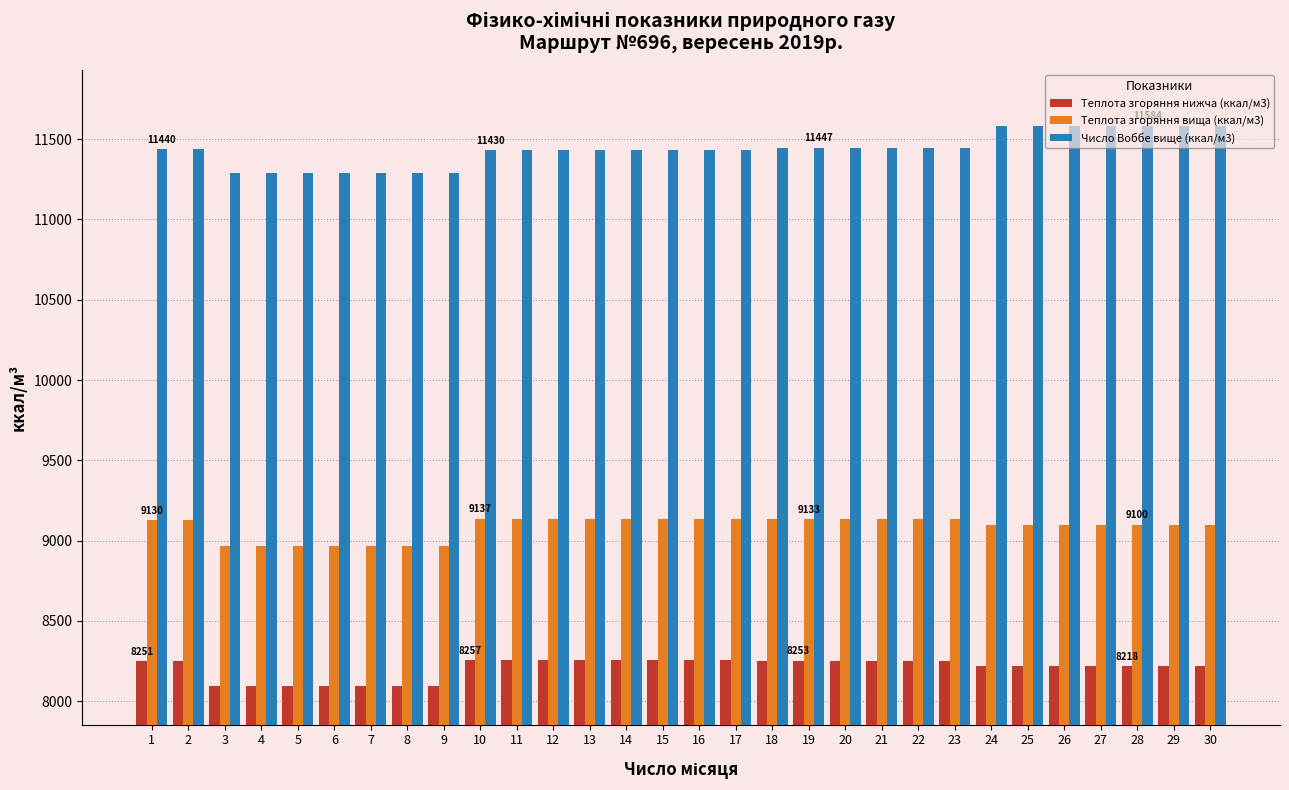

The value of Число Воббе вище (ккал/м3) at 22 is 11447.3. True or false?

True